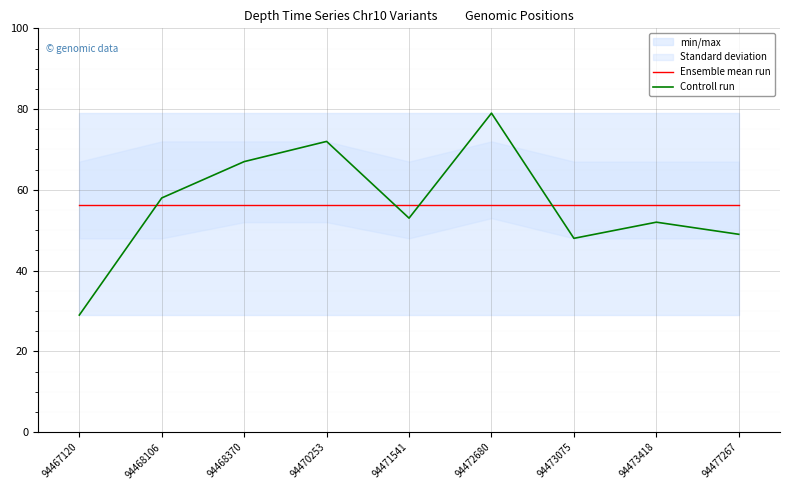

How many interior local valleys does the Controll run series have?

2